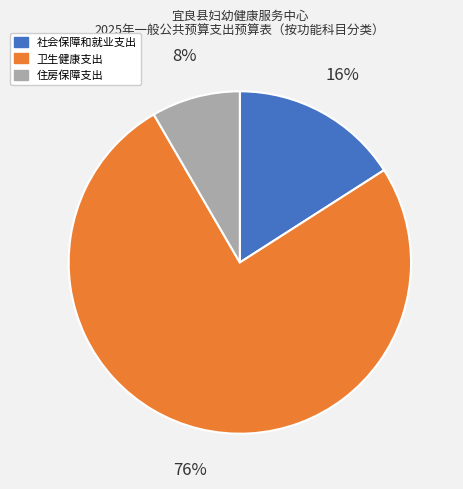

Which has a higher value, 卫生健康支出 or 社会保障和就业支出?

卫生健康支出